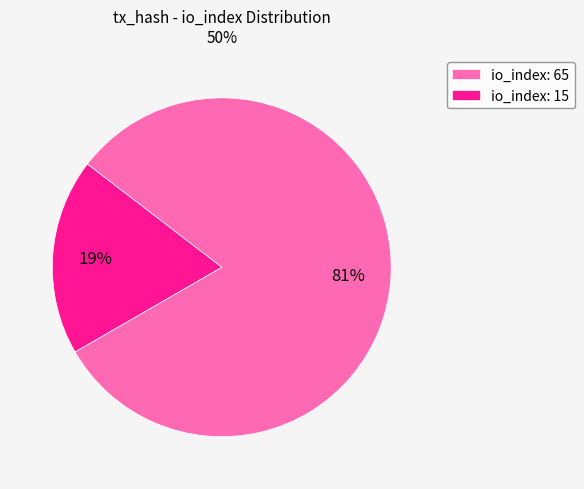

True or false: io_index: 65 accounts for 88% of the total.

False